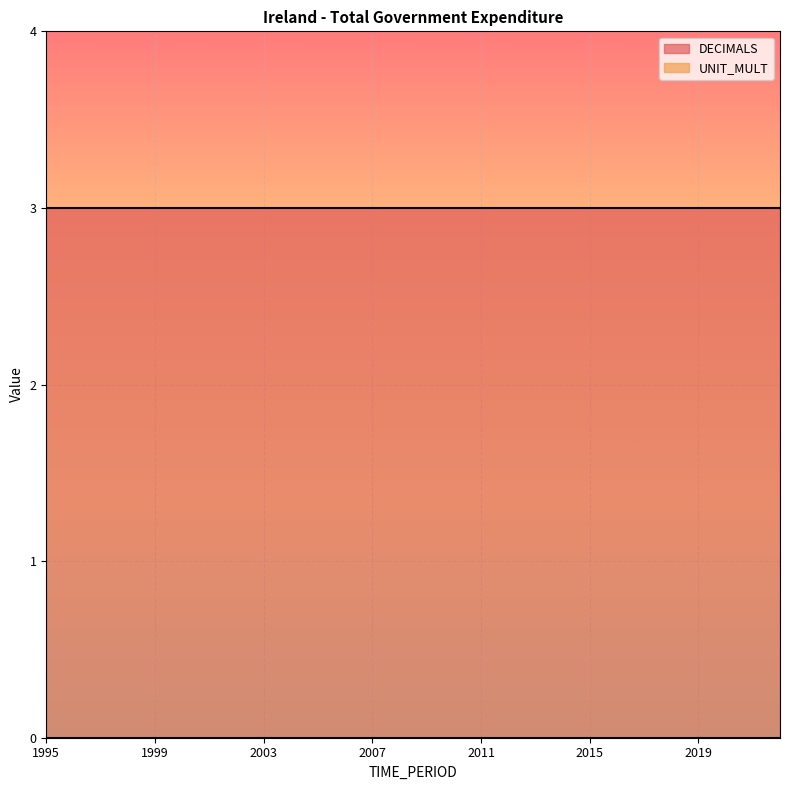

Which has a higher value, 2010 or 2022?

2010